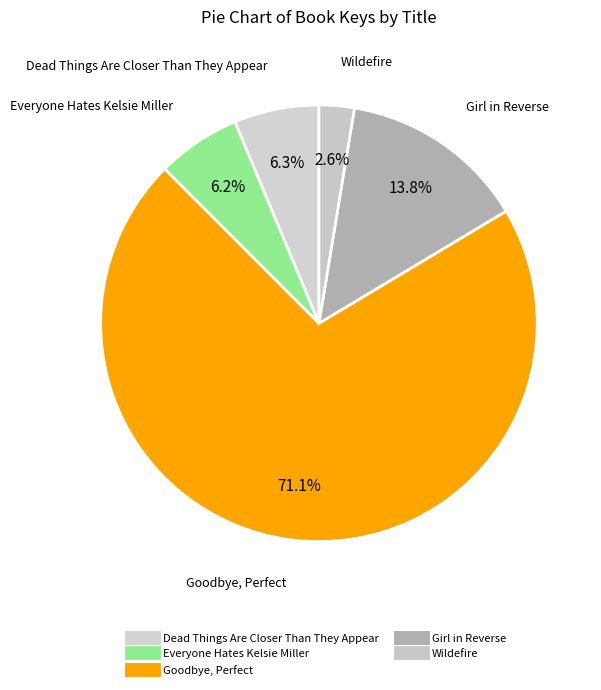

Rank the categories by value from lowest to highest.

Wildefire, Everyone Hates Kelsie Miller, Dead Things Are Closer Than They Appear, Girl in Reverse, Goodbye, Perfect